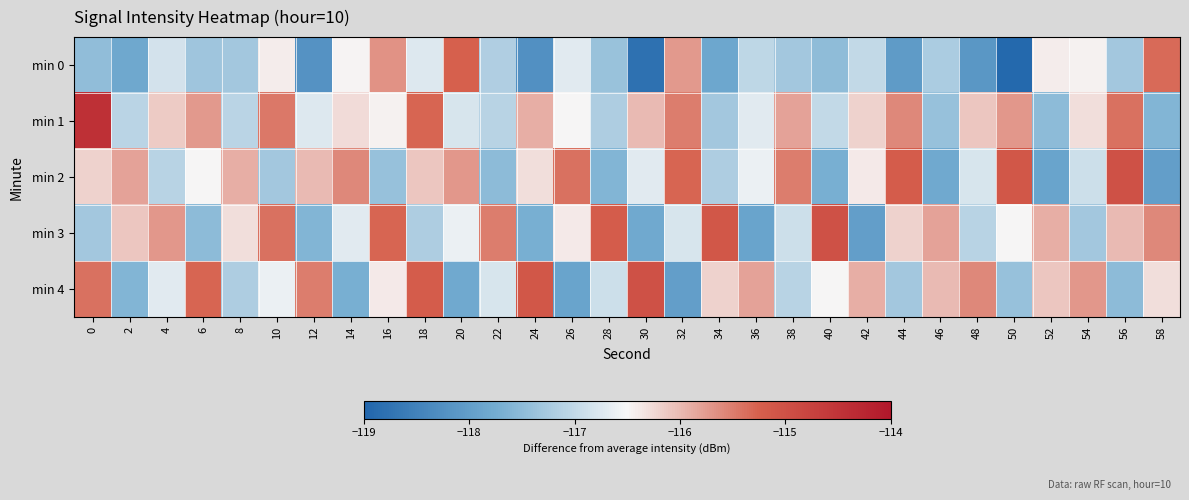

Reading right to left, transcribe all the data shown in this chart.

min 0: 58=-115.3	56=-117.3	54=-116.4	52=-116.4	50=-118.9	48=-118.1	46=-117.2	44=-118.1	42=-117.0	40=-117.5	38=-117.3	36=-117.0	34=-117.8	32=-115.7	30=-118.8	28=-117.4	26=-116.7	24=-118.2	22=-117.2	20=-115.3	18=-116.7	16=-115.7	14=-116.5	12=-118.2	10=-116.4	8=-117.3	6=-117.3	4=-116.8	2=-117.8	0=-117.5
min 1: 58=-117.6	56=-115.4	54=-116.3	52=-117.5	50=-115.7	48=-116.1	46=-117.4	44=-115.6	42=-116.2	40=-117.0	38=-115.8	36=-116.7	34=-117.3	32=-115.5	30=-116.0	28=-117.2	26=-116.5	24=-115.9	22=-117.1	20=-116.8	18=-115.3	16=-116.5	14=-116.3	12=-116.7	10=-115.5	8=-117.1	6=-115.7	4=-116.1	2=-117.1	0=-114.4
min 2: 58=-118.0	56=-115.0	54=-116.9	52=-117.9	50=-115.1	48=-116.8	46=-117.8	44=-115.2	42=-116.4	40=-117.7	38=-115.5	36=-116.6	34=-117.2	32=-115.3	30=-116.7	28=-117.6	26=-115.4	24=-116.3	22=-117.5	20=-115.7	18=-116.1	16=-117.4	14=-115.6	12=-116.0	10=-117.3	8=-115.9	6=-116.5	4=-117.1	2=-115.8	0=-116.2
min 3: 58=-115.6	56=-116.0	54=-117.3	52=-115.9	50=-116.5	48=-117.1	46=-115.8	44=-116.2	42=-118.0	40=-115.0	38=-116.9	36=-117.9	34=-115.1	32=-116.8	30=-117.8	28=-115.2	26=-116.4	24=-117.7	22=-115.5	20=-116.6	18=-117.2	16=-115.3	14=-116.7	12=-117.6	10=-115.4	8=-116.3	6=-117.5	4=-115.7	2=-116.1	0=-117.3
min 4: 58=-116.3	56=-117.5	54=-115.7	52=-116.1	50=-117.4	48=-115.6	46=-116.0	44=-117.3	42=-115.9	40=-116.5	38=-117.1	36=-115.8	34=-116.2	32=-118.0	30=-115.0	28=-116.9	26=-117.9	24=-115.1	22=-116.8	20=-117.8	18=-115.2	16=-116.4	14=-117.7	12=-115.5	10=-116.6	8=-117.2	6=-115.3	4=-116.7	2=-117.6	0=-115.4